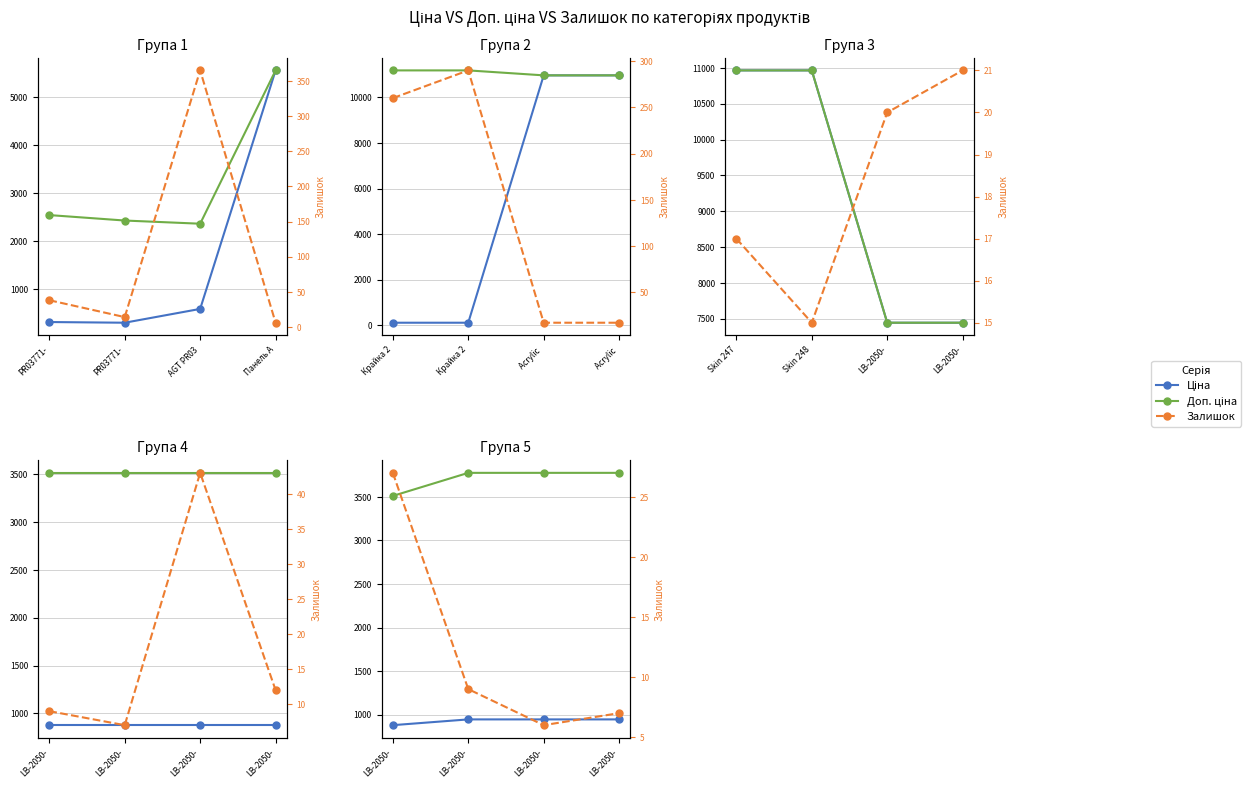

How many series are shown in this chart?

3